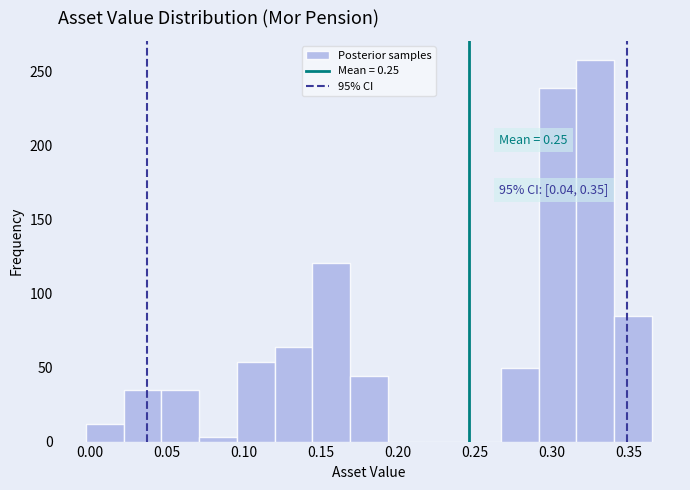

Over which range of the x-axis is the bar tallest?

0.315 to 0.340